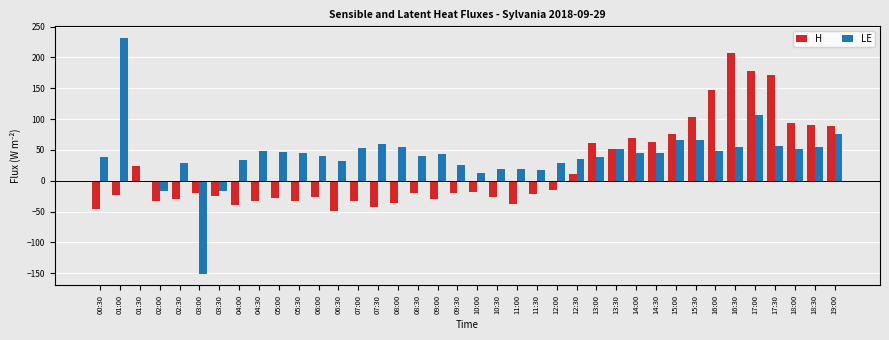

Does the chart contain stacked bars?

No